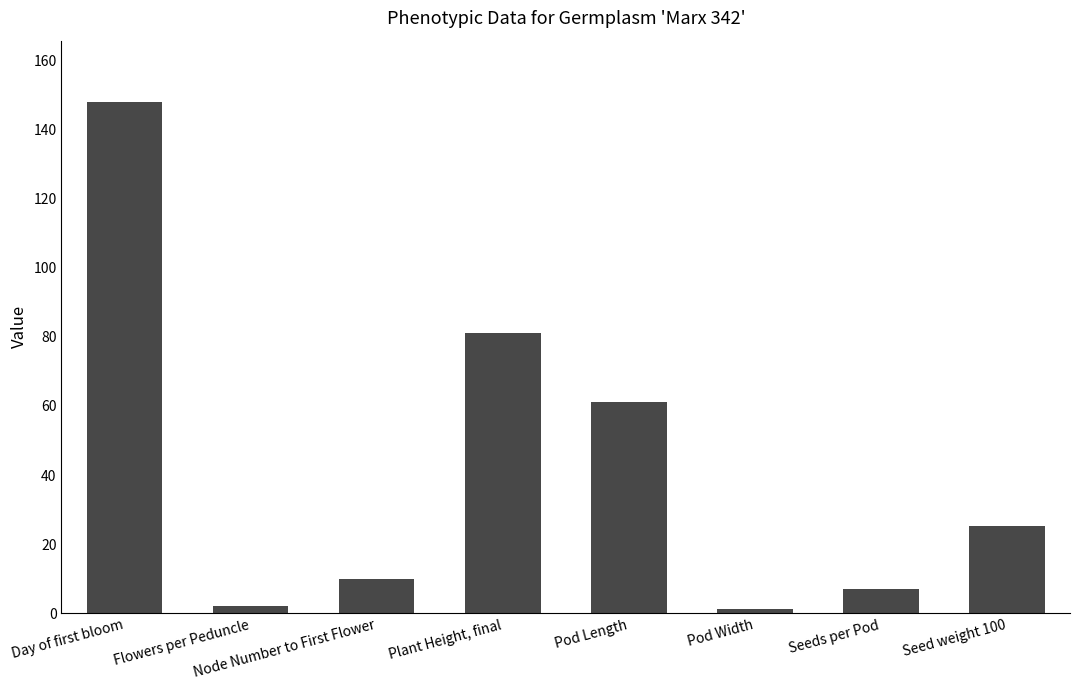

Reading left to right, what are all the values shown in this chart?

Day of first bloom=148.0	Flowers per Peduncle=2.0	Node Number to First Flower=10.0	Plant Height, final=81.0	Pod Length=61.0	Pod Width=1.3	Seeds per Pod=7.0	Seed weight 100=25.2